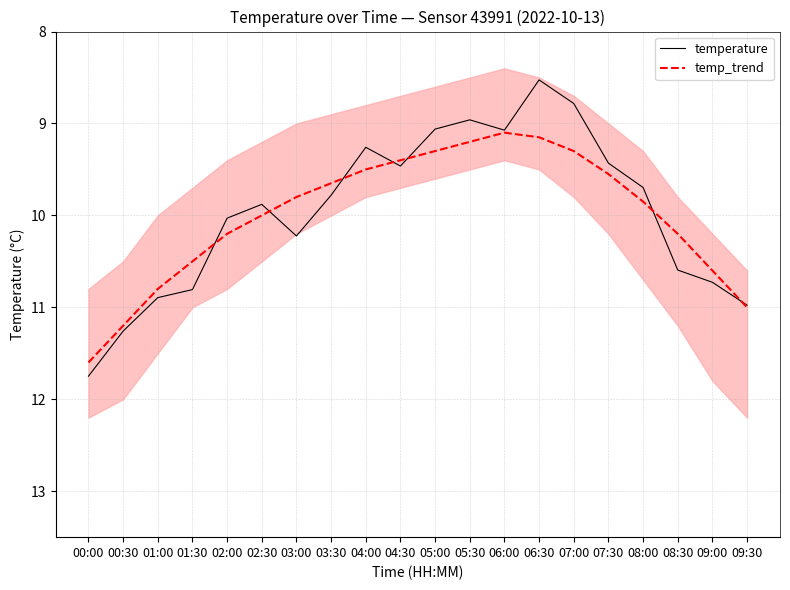

What are all the series names shown in the legend?

temperature, temp_trend